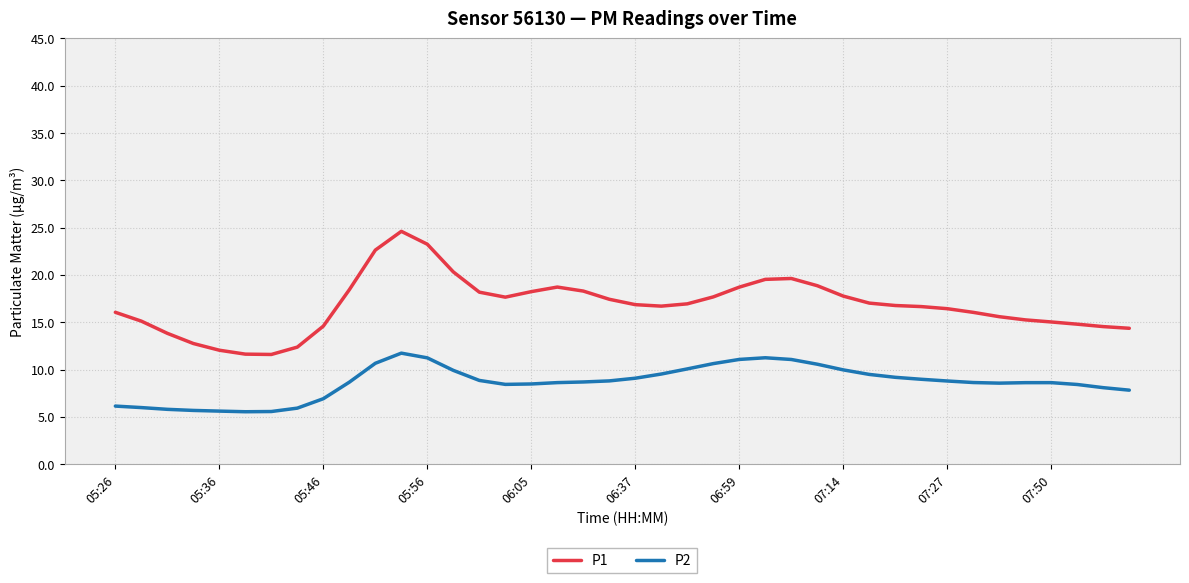

List the series in order of their overall mean, highest first.

P1, P2